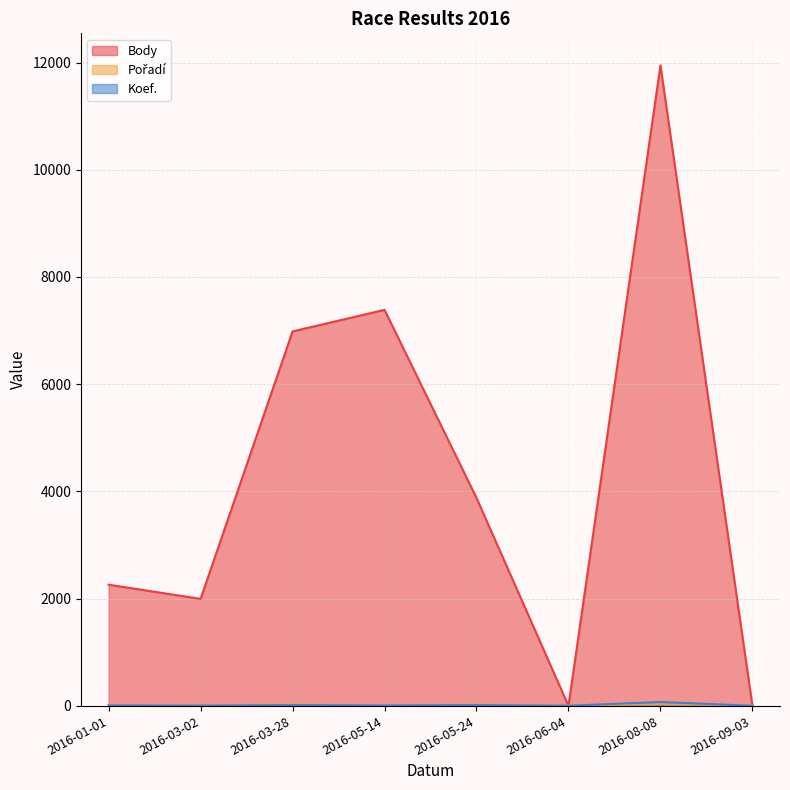

The Body series shows 1888 at 2016-03-28. True or false?

False